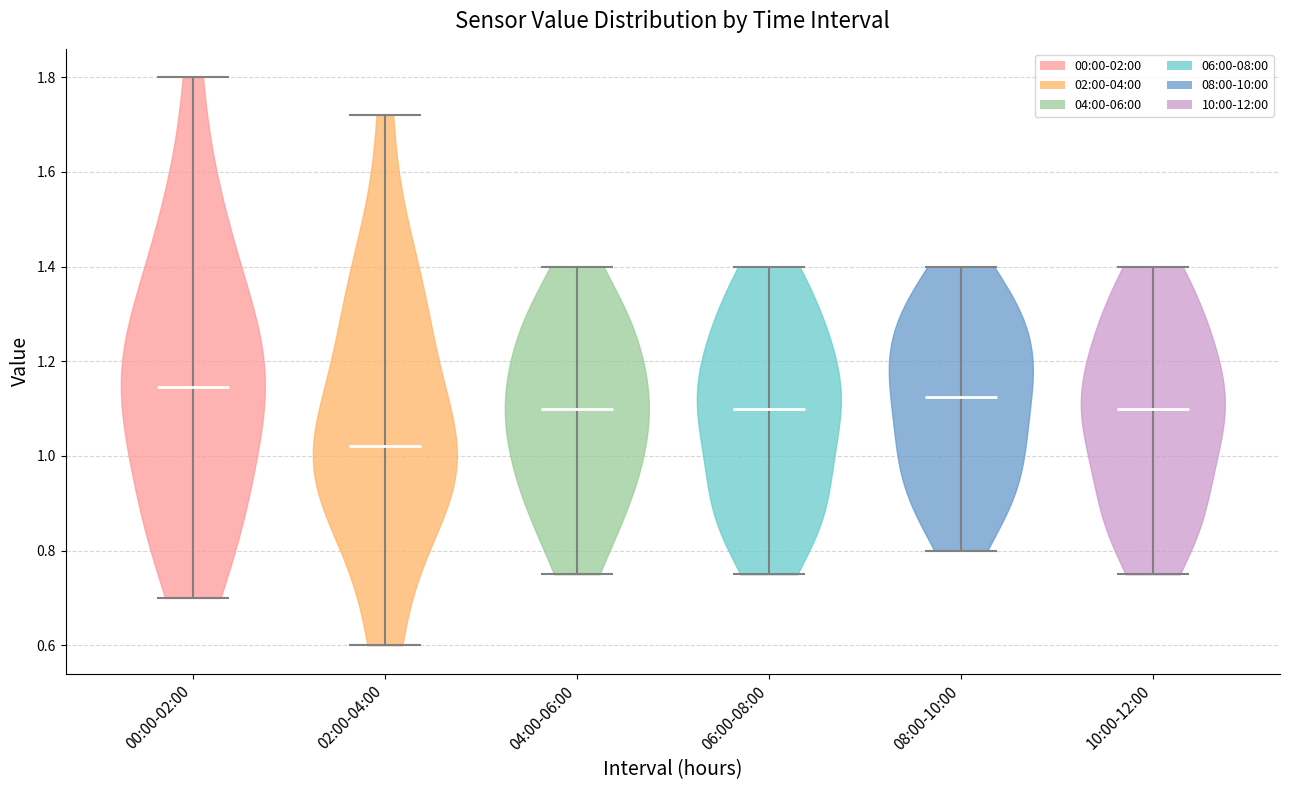

Which violin has the lowest median line?

02:00-04:00